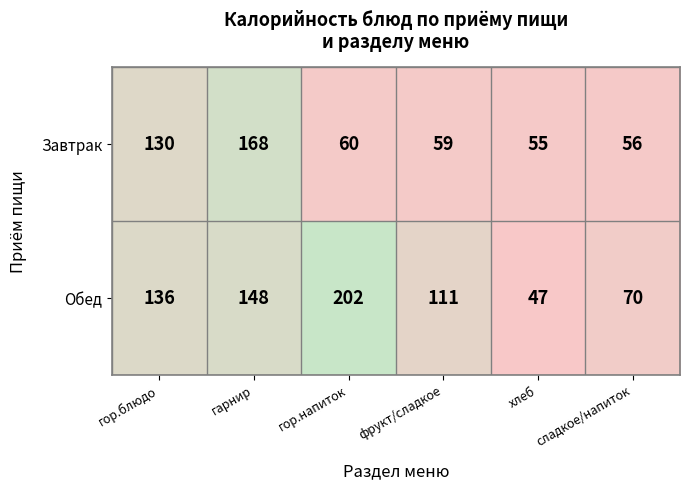

Reading left to right, extract all data points from this chart.

Завтрак: 130	168	60	59	55	56
Обед: 136	148	202	111	47	70